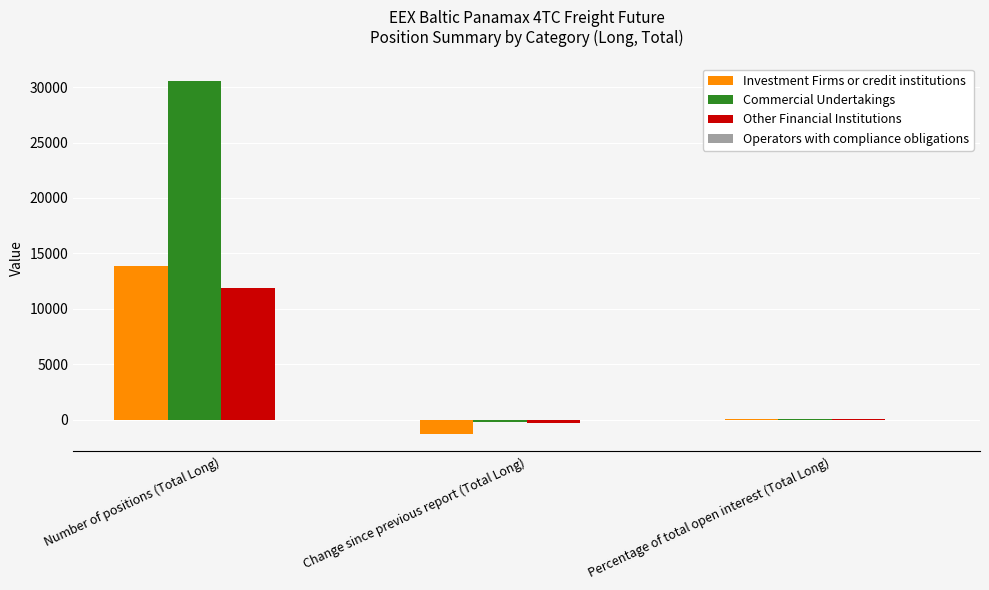

Does the chart contain stacked bars?

No